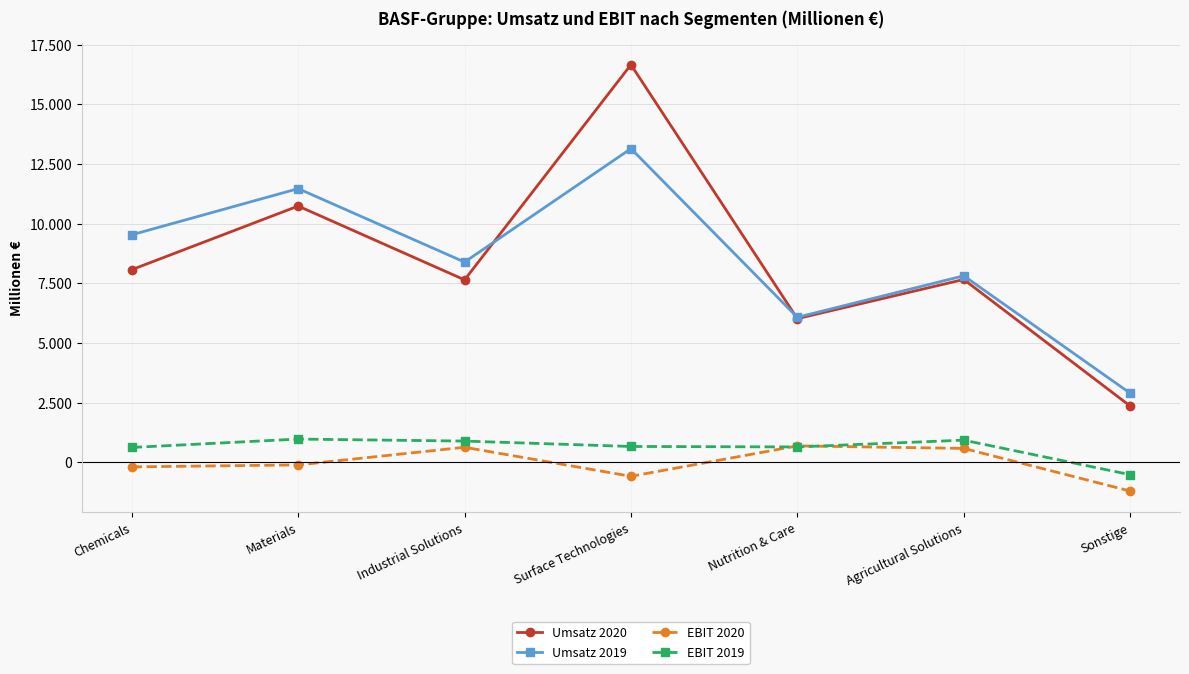

True or false: EBIT 2019 and EBIT 2020 cross at least once.

True